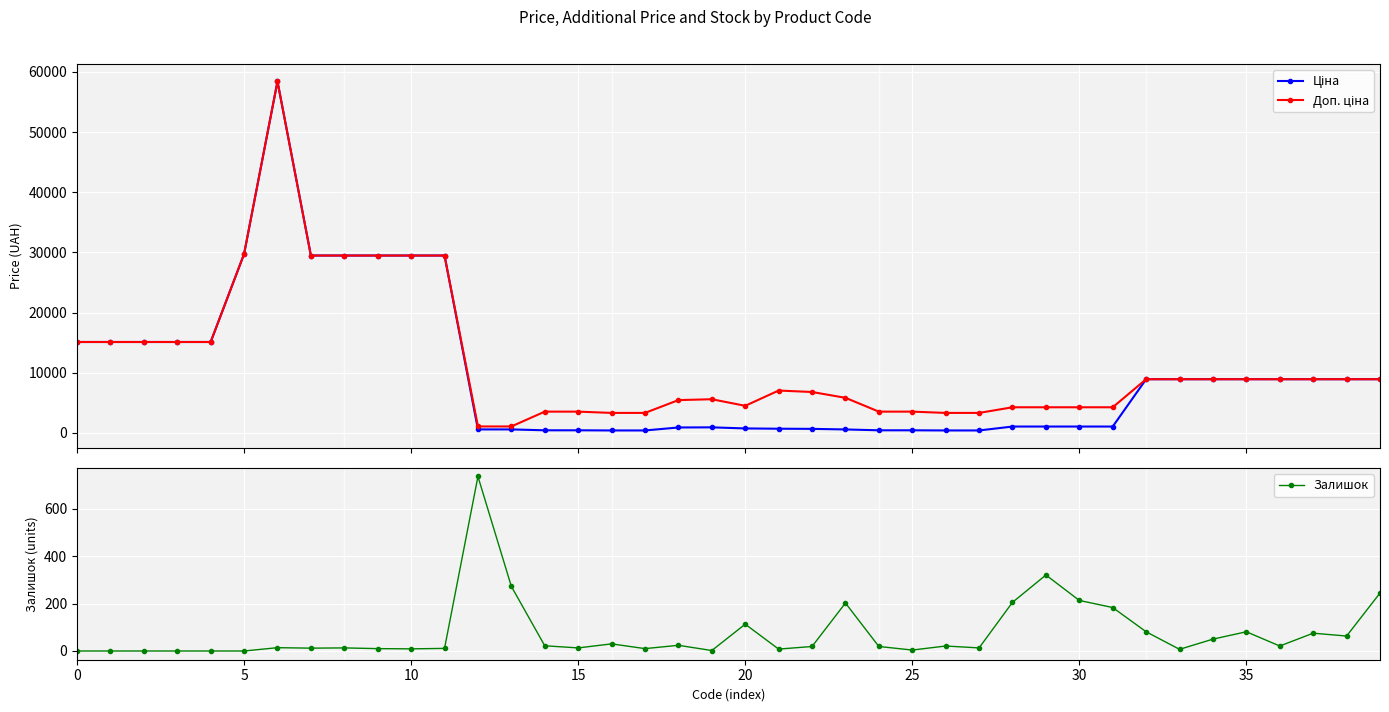

Where does the Залишок series first go above 19?

12